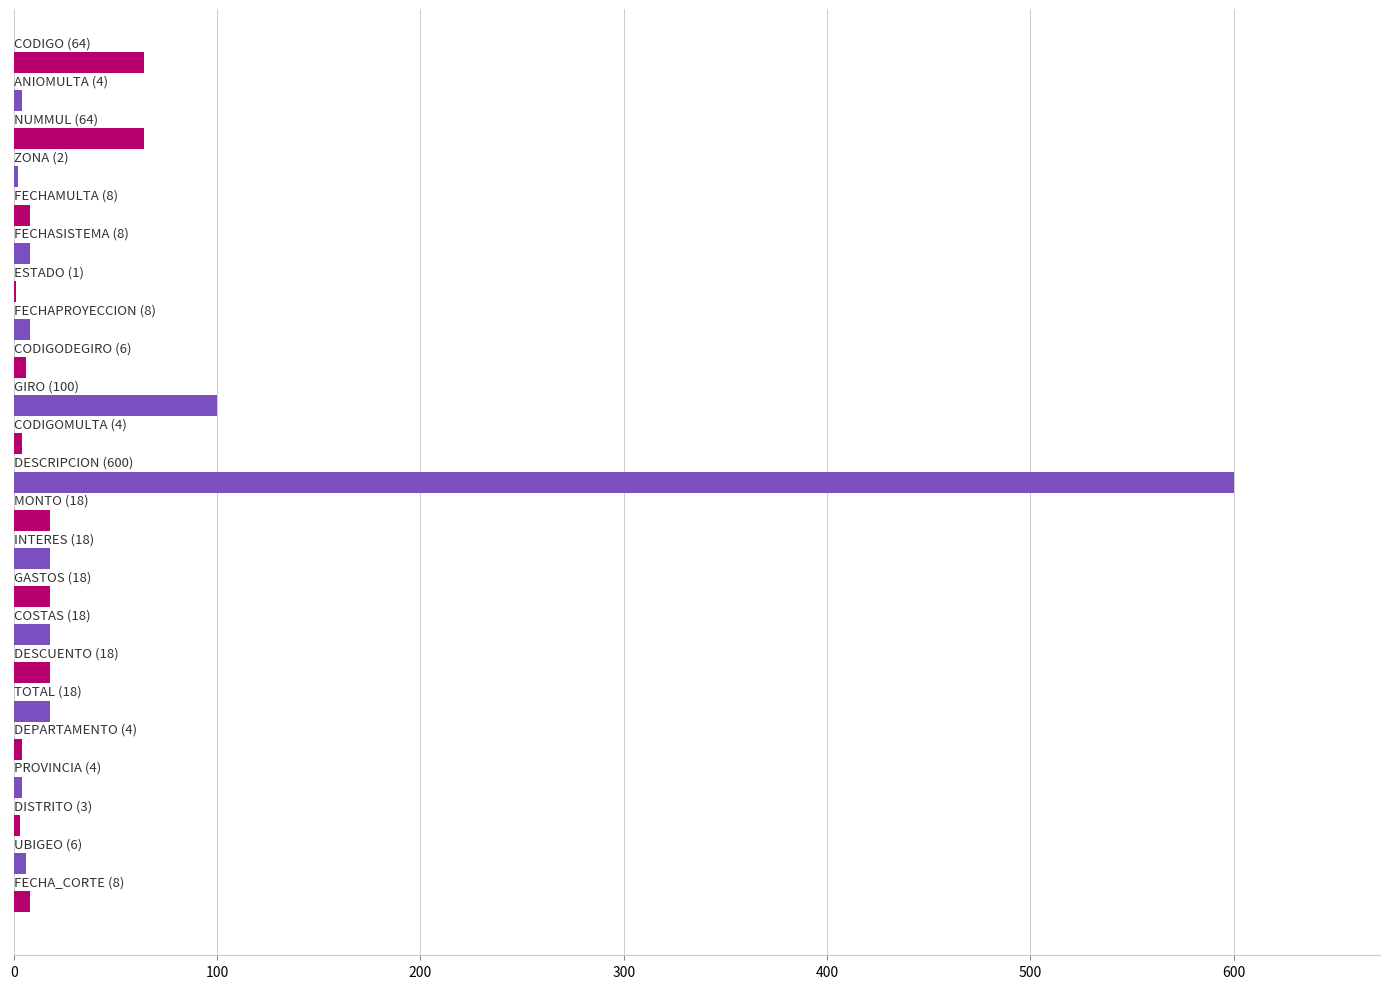

What is the maximum value shown in the chart?

600